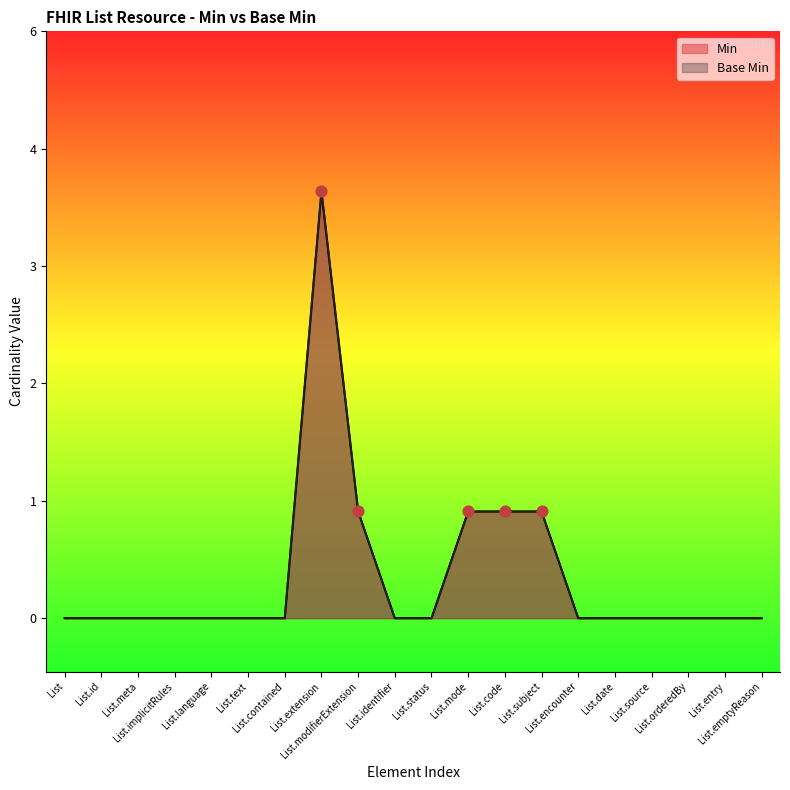

Which series reaches the maximum Y coordinate?

Min